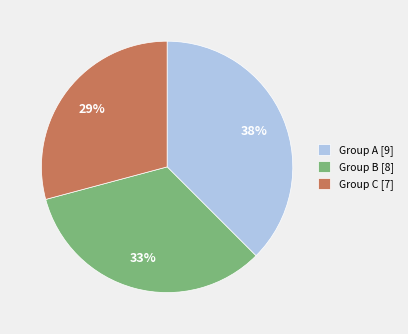

Is there any slice that represents more than half of the pie?

No